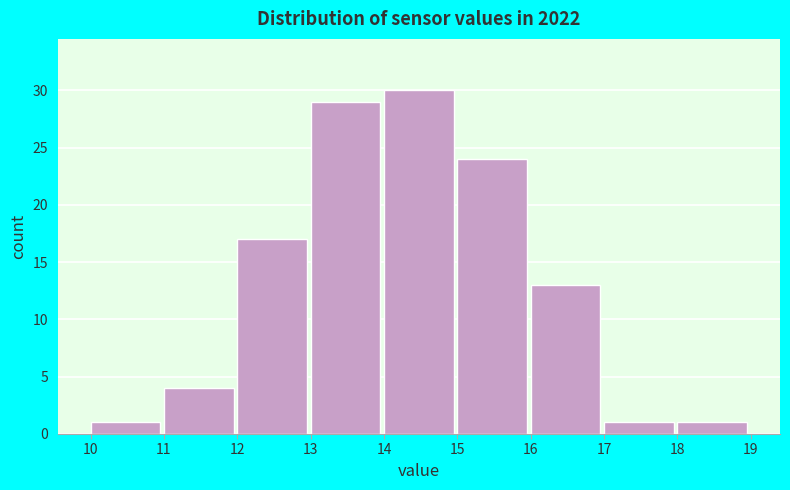

Reading left to right, transcribe this chart: for each bar, give the range it covers on the x-axis and its height. The values are not printed on the chart, so give them approximately, as read against the axis.

10 to 11: 1
11 to 12: 4
12 to 13: 17
13 to 14: 29
14 to 15: 30
15 to 16: 24
16 to 17: 13
17 to 18: 1
18 to 19: 1